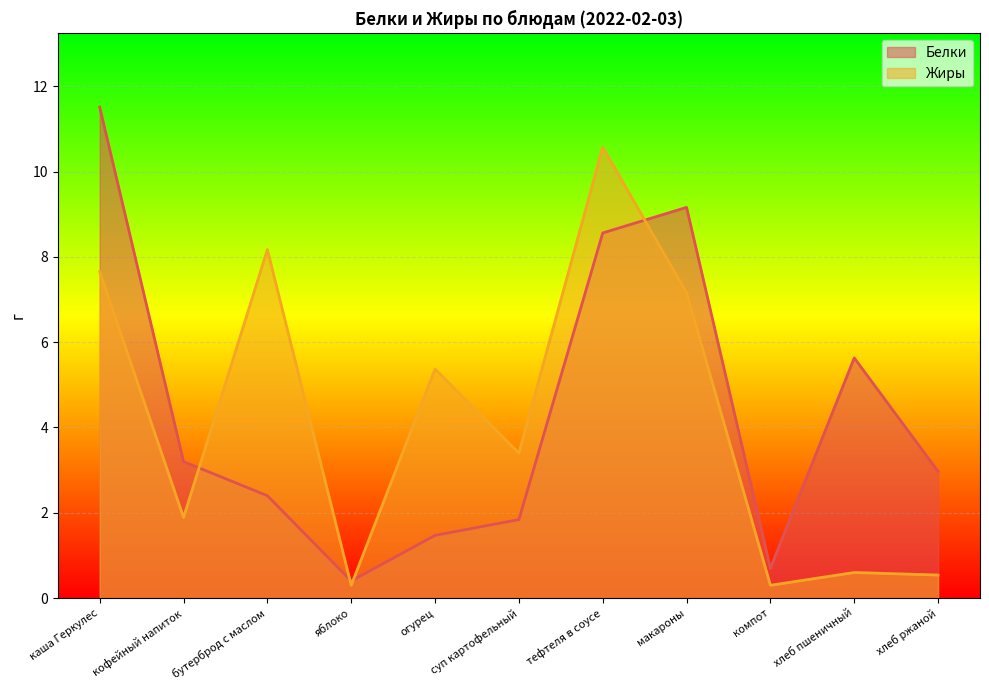

How many data points in Жиры are less than 3?

5